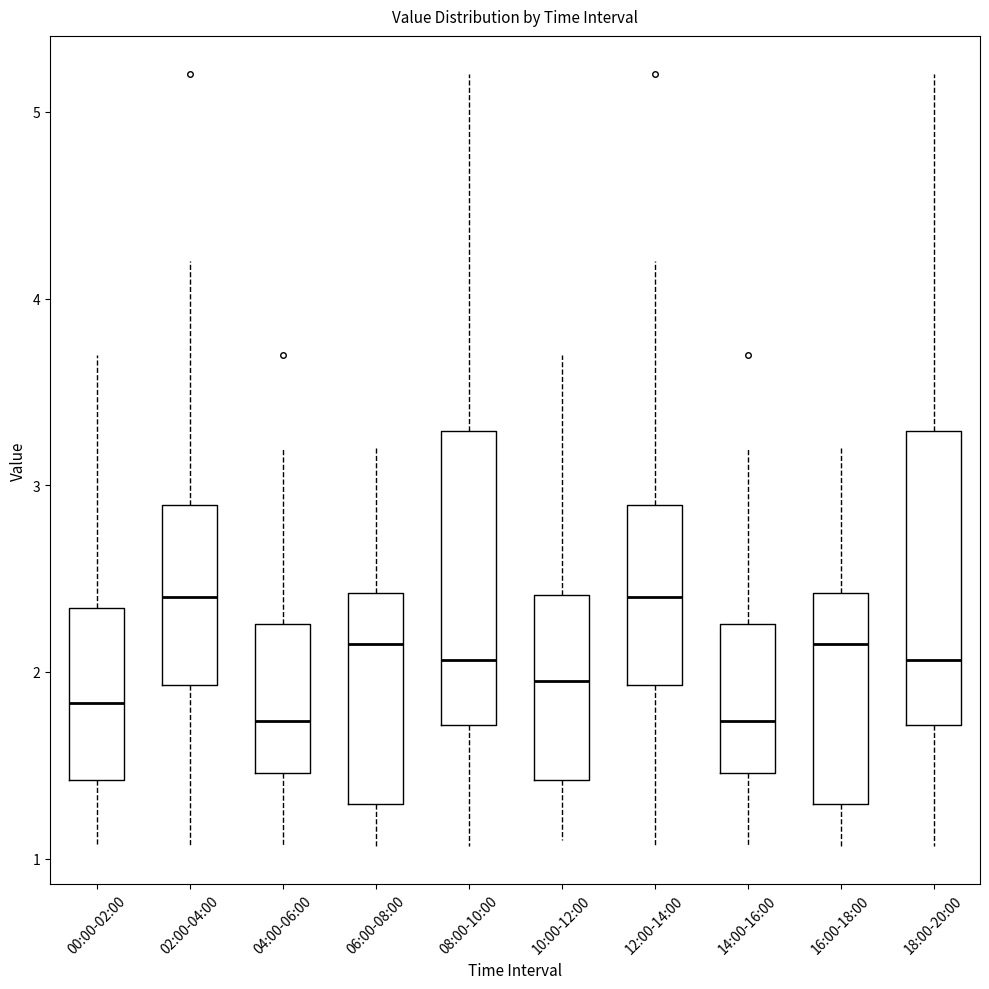

Reading left to right, transcribe this box plot: for each box, give where its median line is, the range the box spans, and where its two whiskers end, as read against the y-axis. The values are not printed on the chart, so give them approximately, as read against the axis.

00:00-02:00: median 1.8, box 1.4 to 2.3, whiskers 1.1 to 3.7
02:00-04:00: median 2.4, box 1.9 to 2.9, whiskers 1.1 to 4.2
04:00-06:00: median 1.7, box 1.5 to 2.3, whiskers 1.1 to 3.2
06:00-08:00: median 2.2, box 1.3 to 2.4, whiskers 1.1 to 3.2
08:00-10:00: median 2.1, box 1.7 to 3.3, whiskers 1.1 to 5.2
10:00-12:00: median 2.0, box 1.4 to 2.4, whiskers 1.1 to 3.7
12:00-14:00: median 2.4, box 1.9 to 2.9, whiskers 1.1 to 4.2
14:00-16:00: median 1.7, box 1.5 to 2.3, whiskers 1.1 to 3.2
16:00-18:00: median 2.2, box 1.3 to 2.4, whiskers 1.1 to 3.2
18:00-20:00: median 2.1, box 1.7 to 3.3, whiskers 1.1 to 5.2